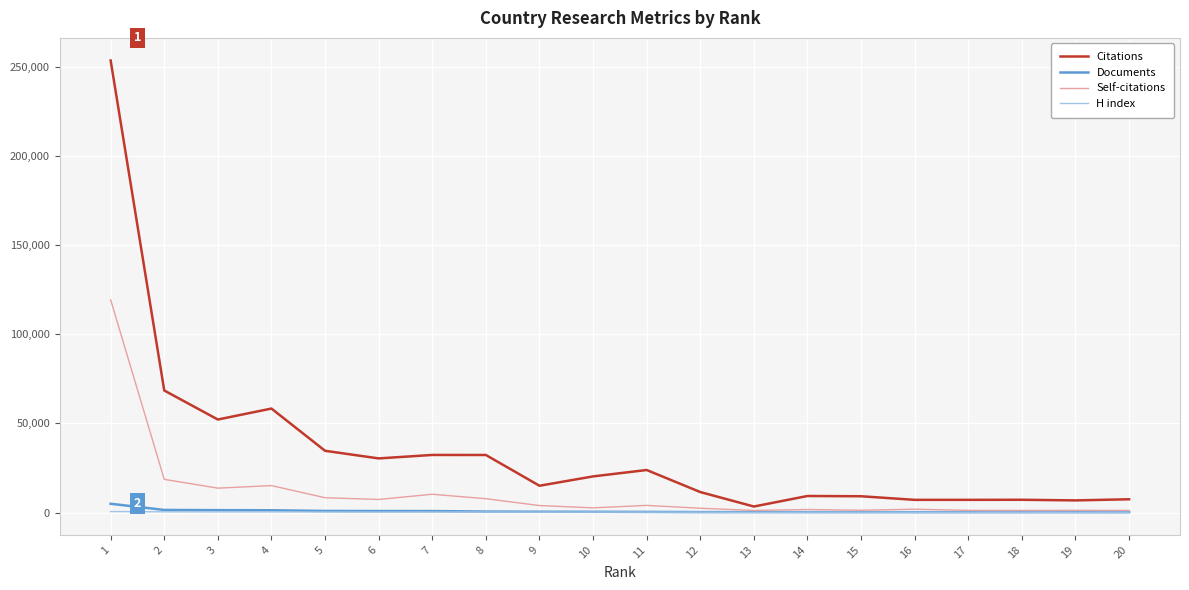

What is the total value across all series at 10?

23530